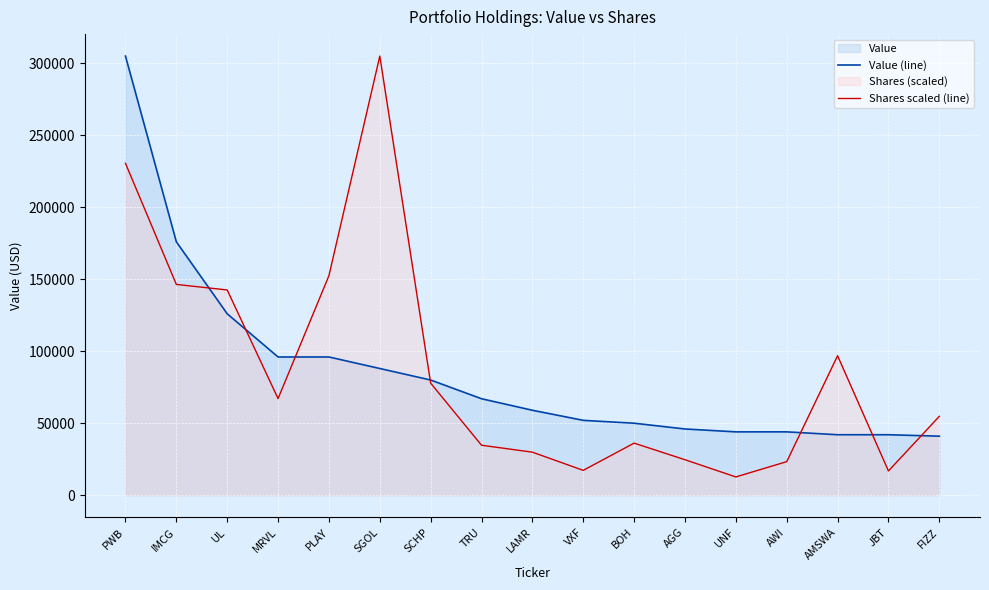

What position from the left is UL?

3